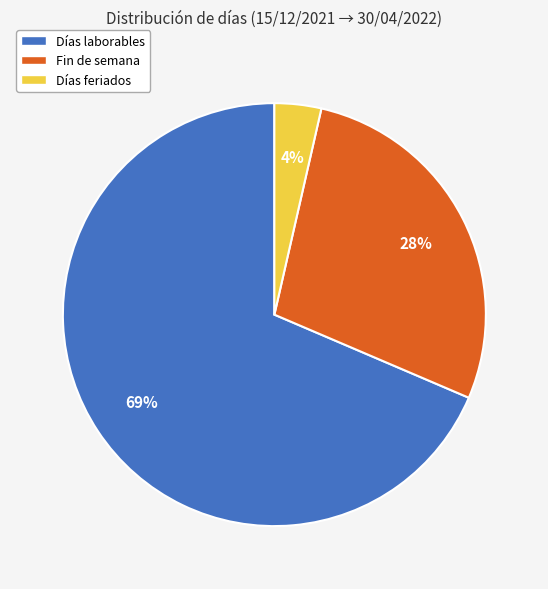

Between Fin de semana and Días laborables, which is larger?

Días laborables